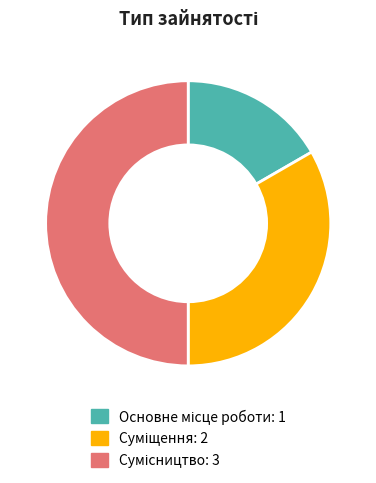

Which slice is the smallest?

Основне місце роботи